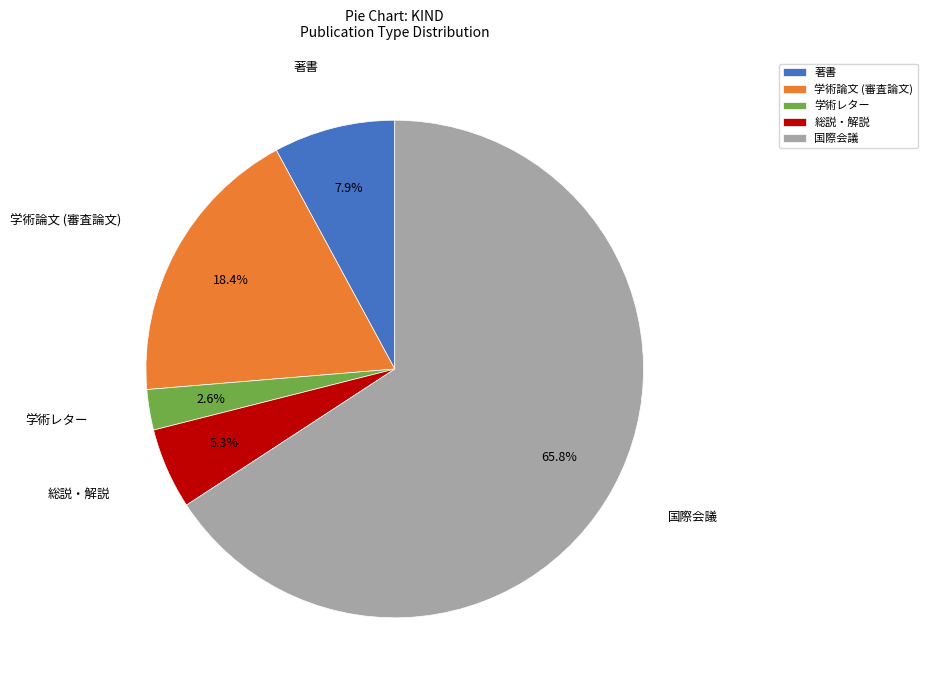

Approximately how many times larger is the value at 著書 compared to 総説・解説?

1.5